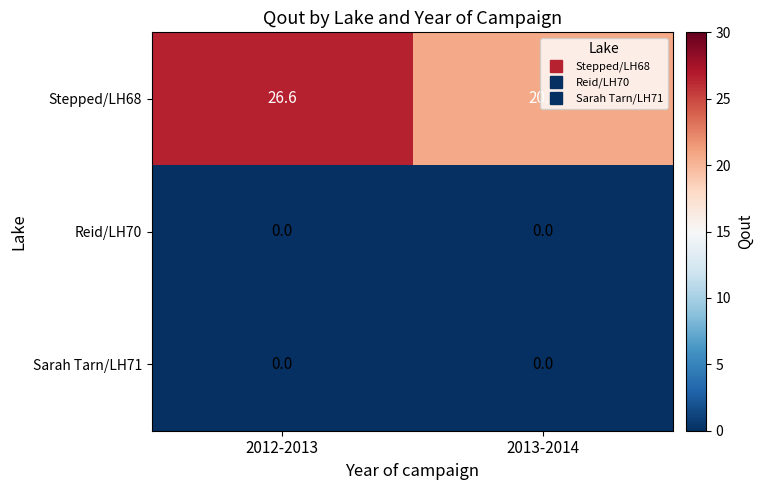

Which series has the widest spread of values?

Stepped/LH68